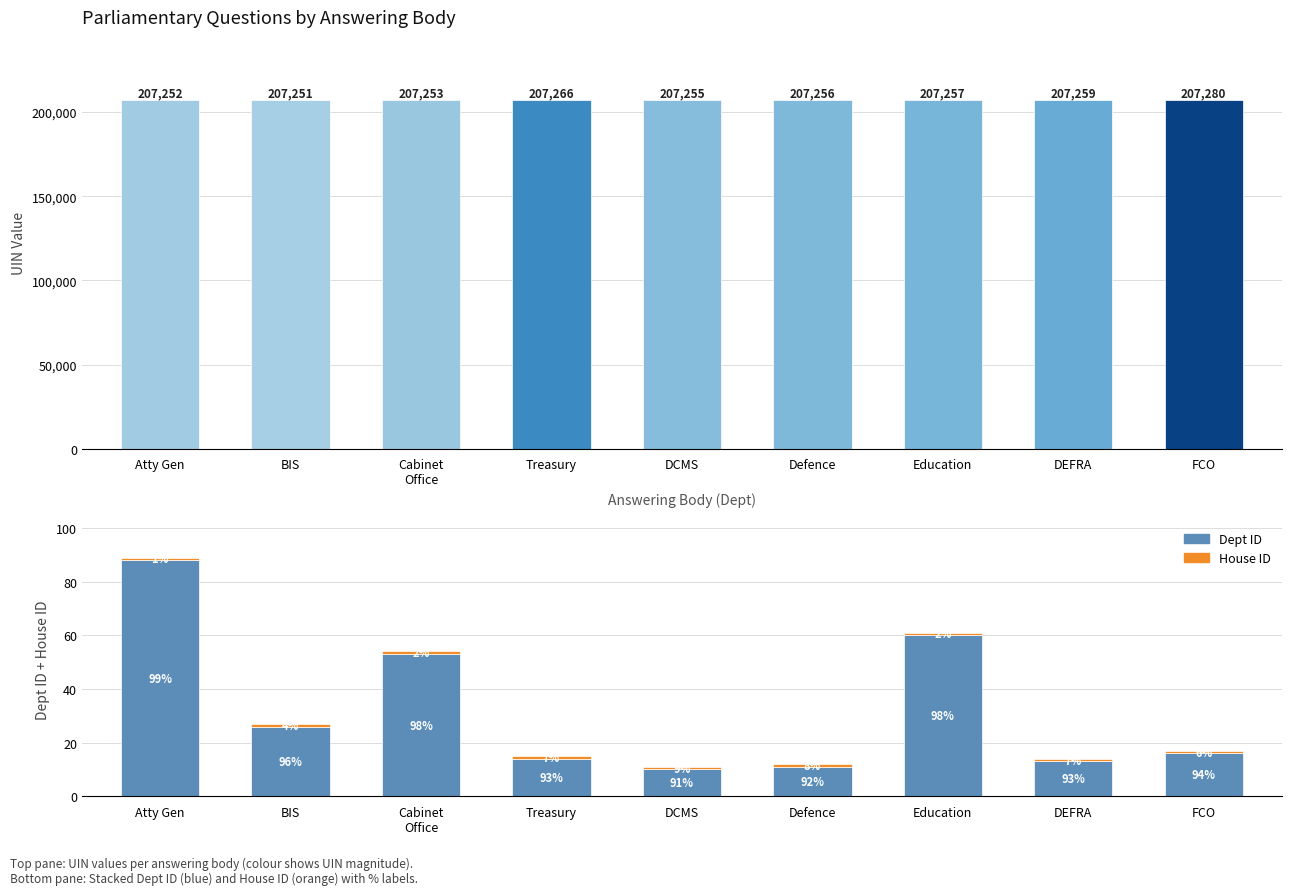

Are the bars horizontal?

No